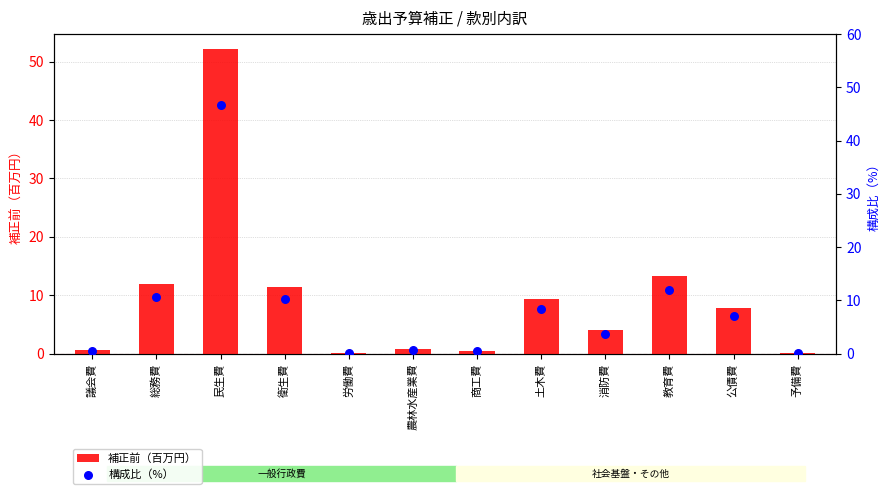

Is the value of 補正前（百万円） at 消防費 greater than the value of 構成比（%） at 土木費?

No